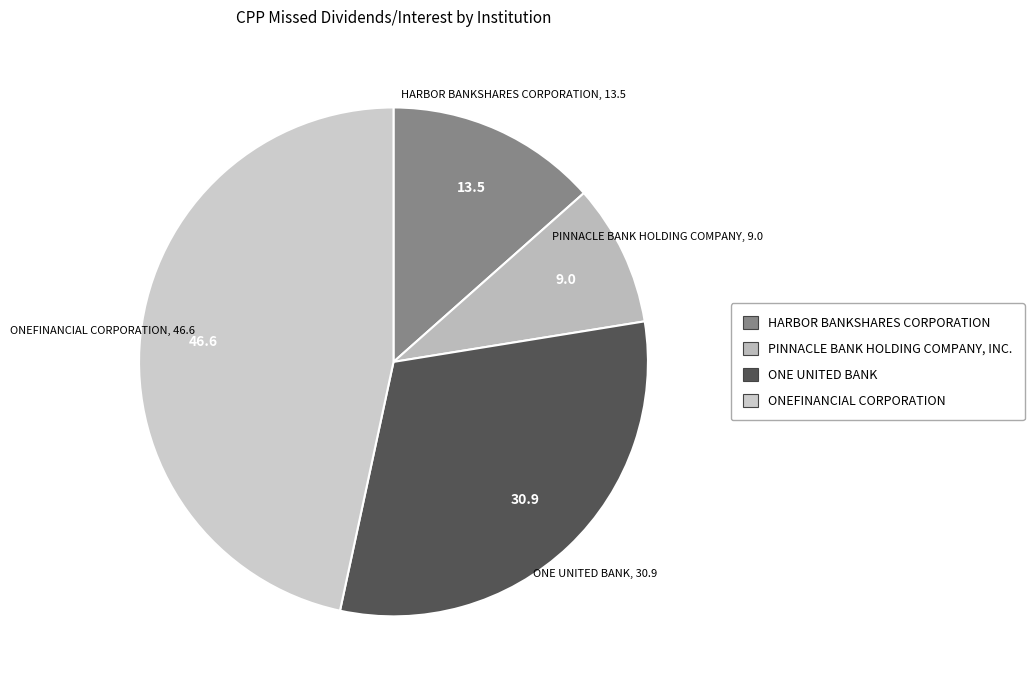

True or false: ONE UNITED BANK accounts for 19% of the total.

False